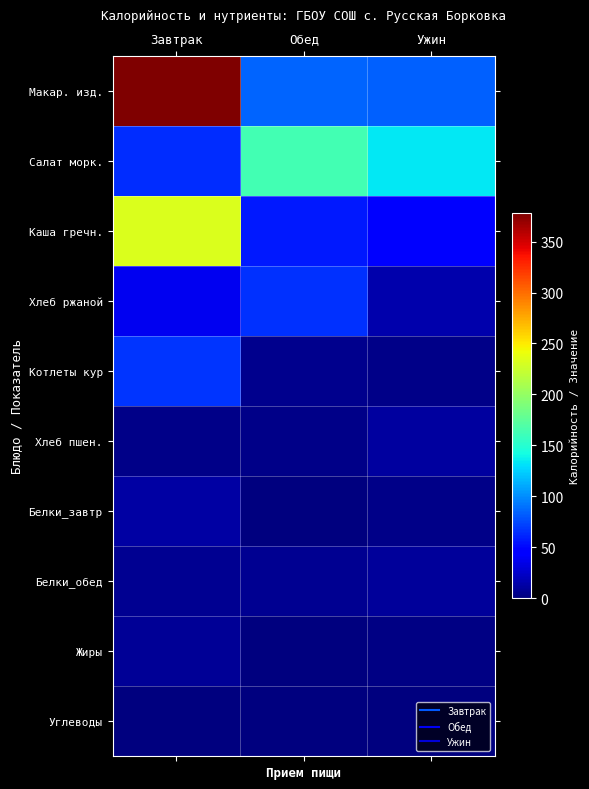

At Ужин, list the series in order from smallest to largest.

Углеводы, Жиры, Белки_завтр, Котлеты кур, Белки_обед, Хлеб пшен., Хлеб ржаной, Каша гречн., Макар. изд., Салат морк.